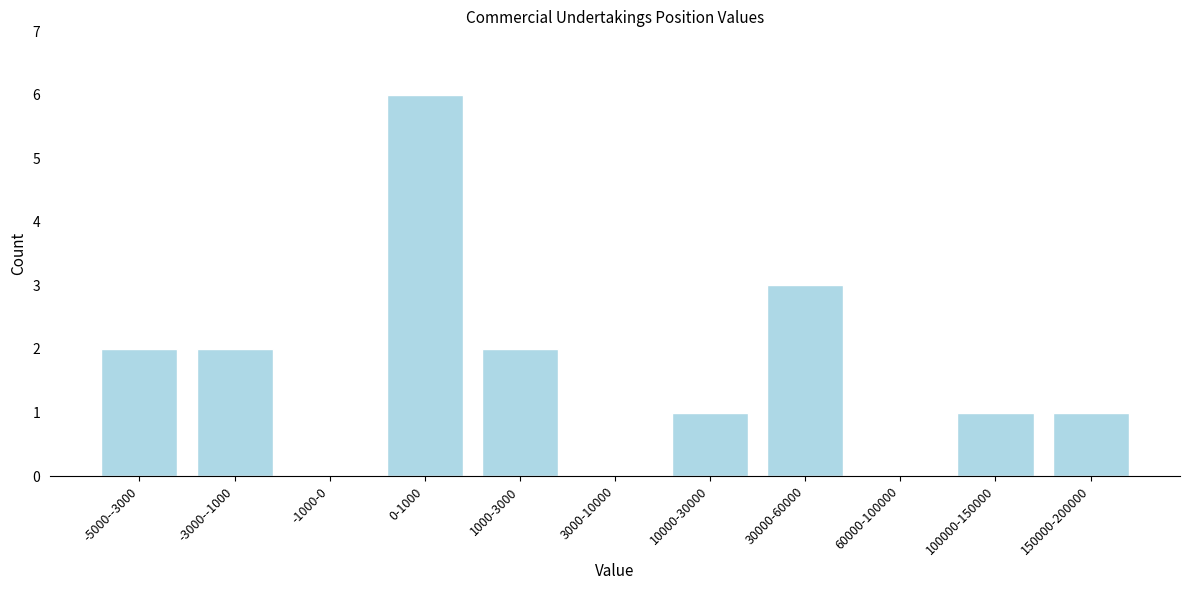

The chart shows a value of 3 at -5000--3000. True or false?

False